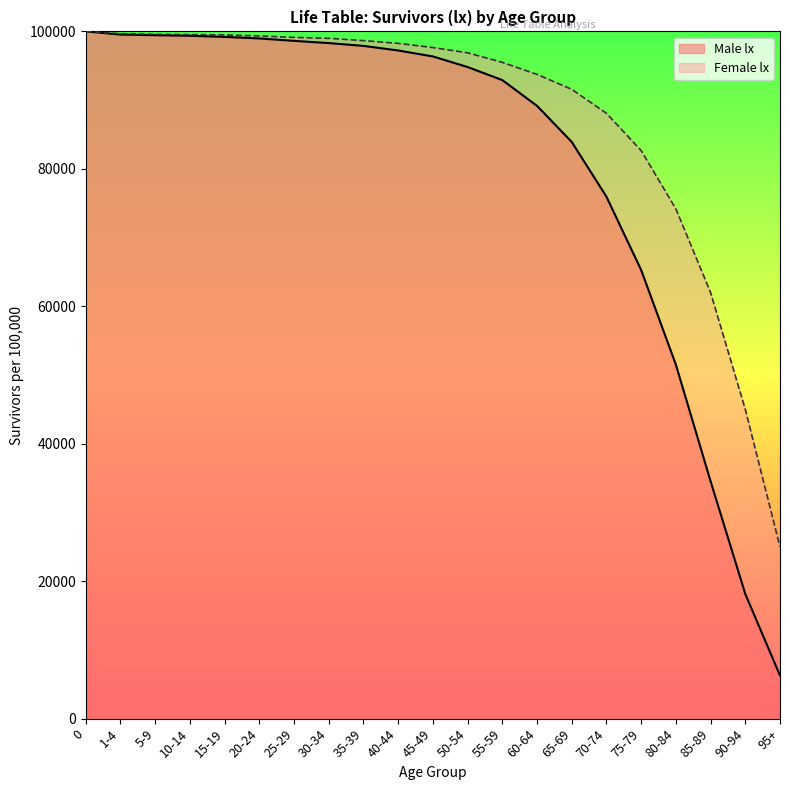

What are all the series names shown in the legend?

Male lx, Female lx